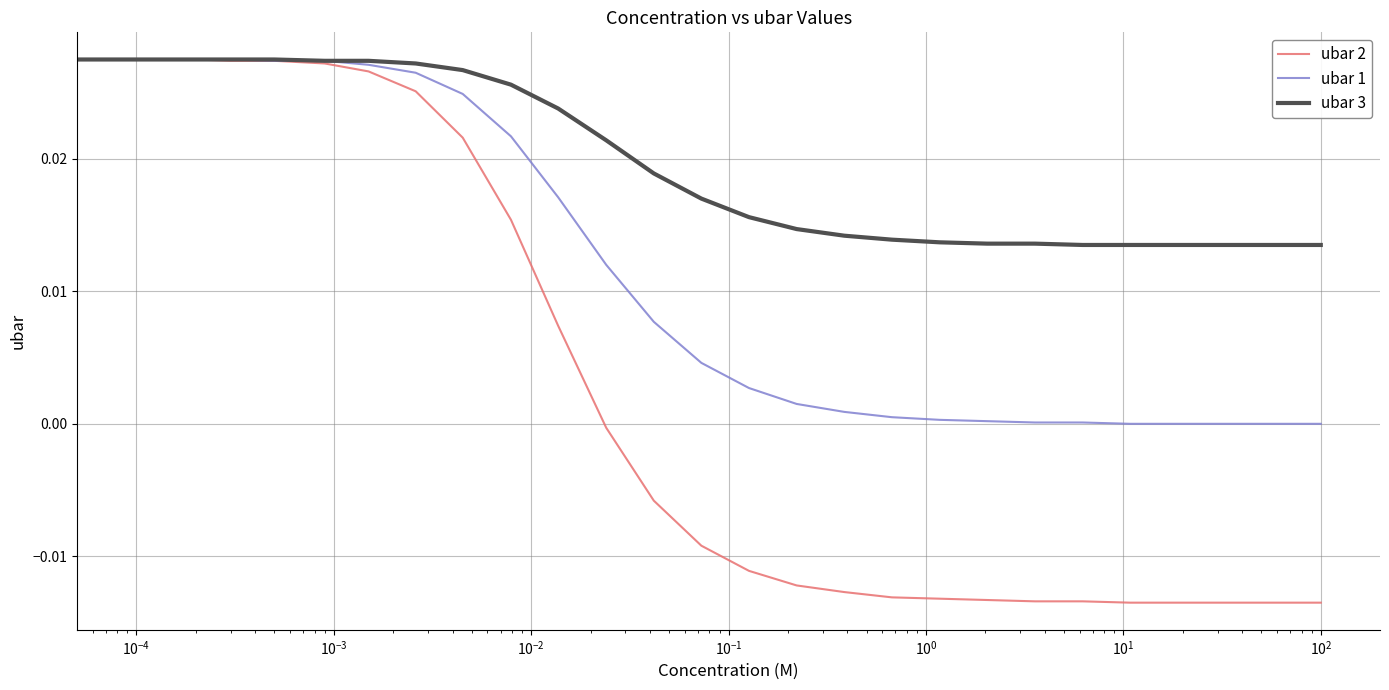

Does the chart display data point markers on the line(s)?

No